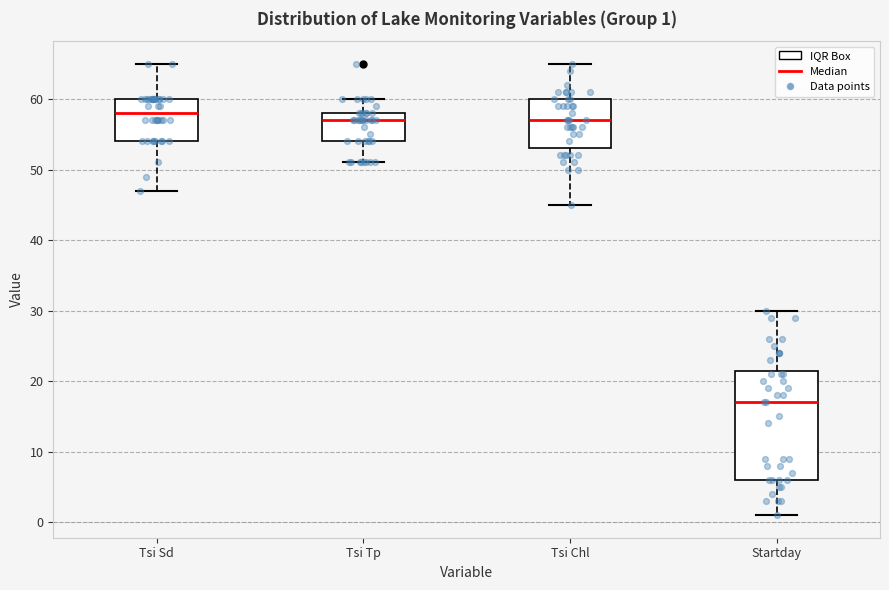

Which box is the tallest, from its lower edge to its upper edge?

Startday